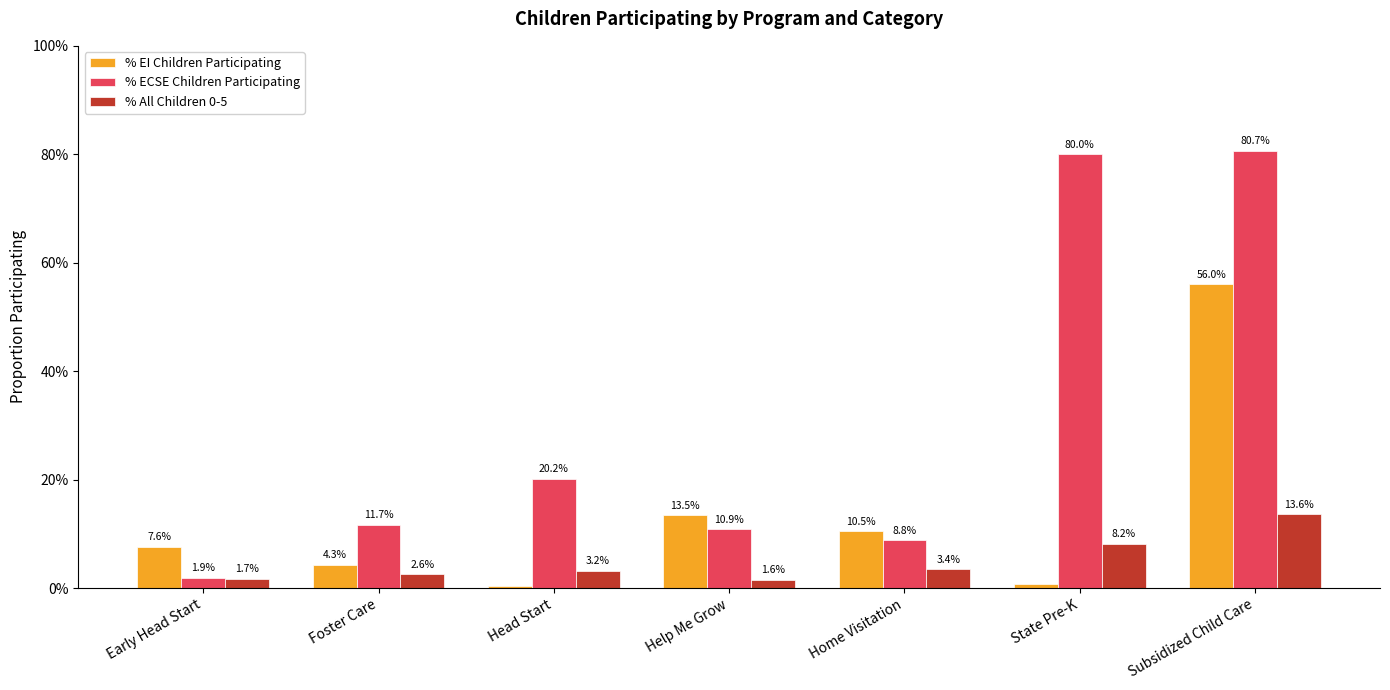

Does the chart contain stacked bars?

No